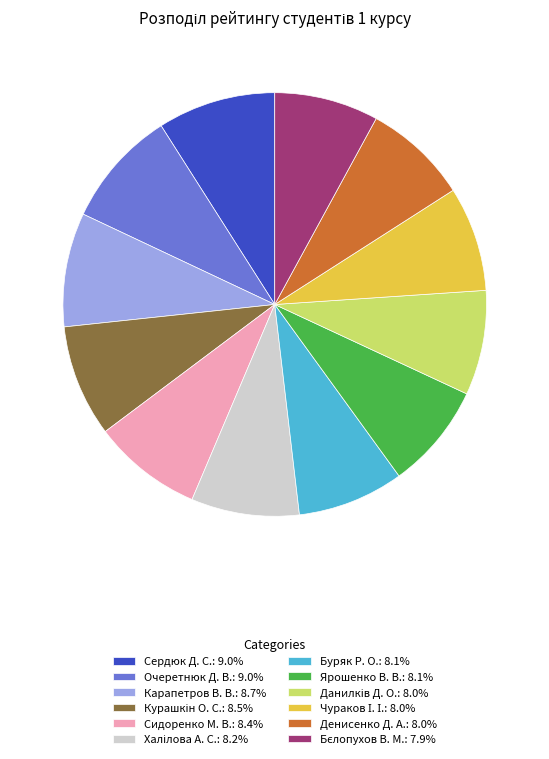

Does Очеретнюк Д. В.: 9.0% represent more than half of the total?

No